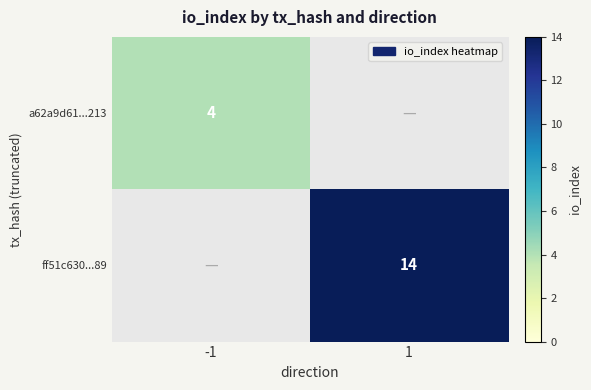

The value of a62a9d61...213 at -1 is 4. True or false?

True